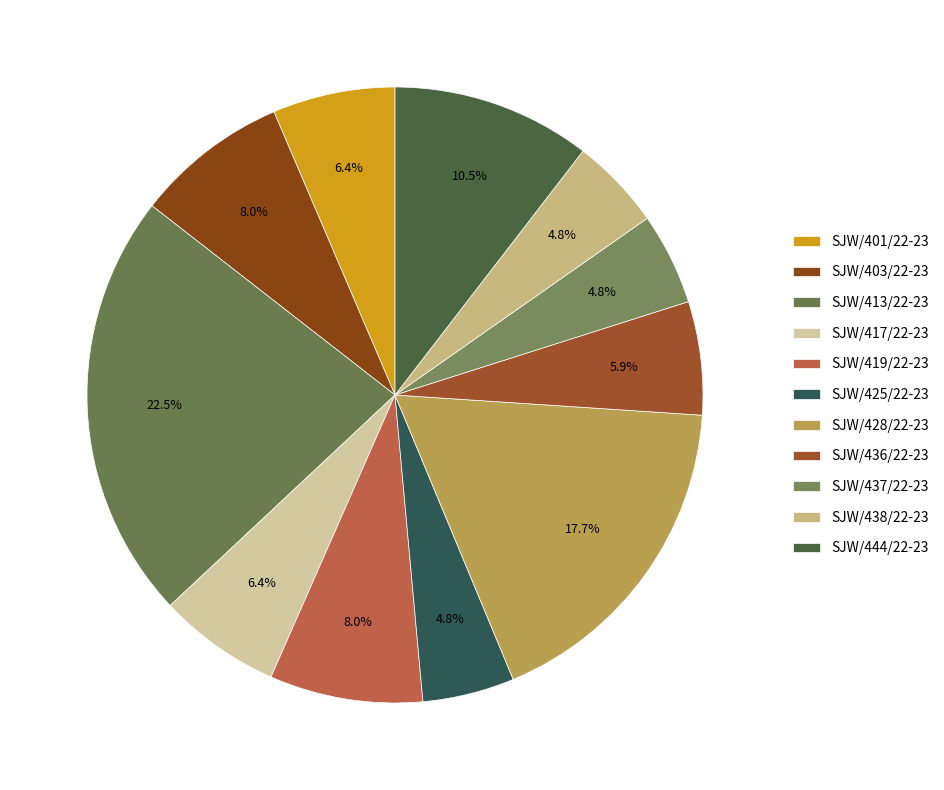

Count the number of slices in the pie.

11